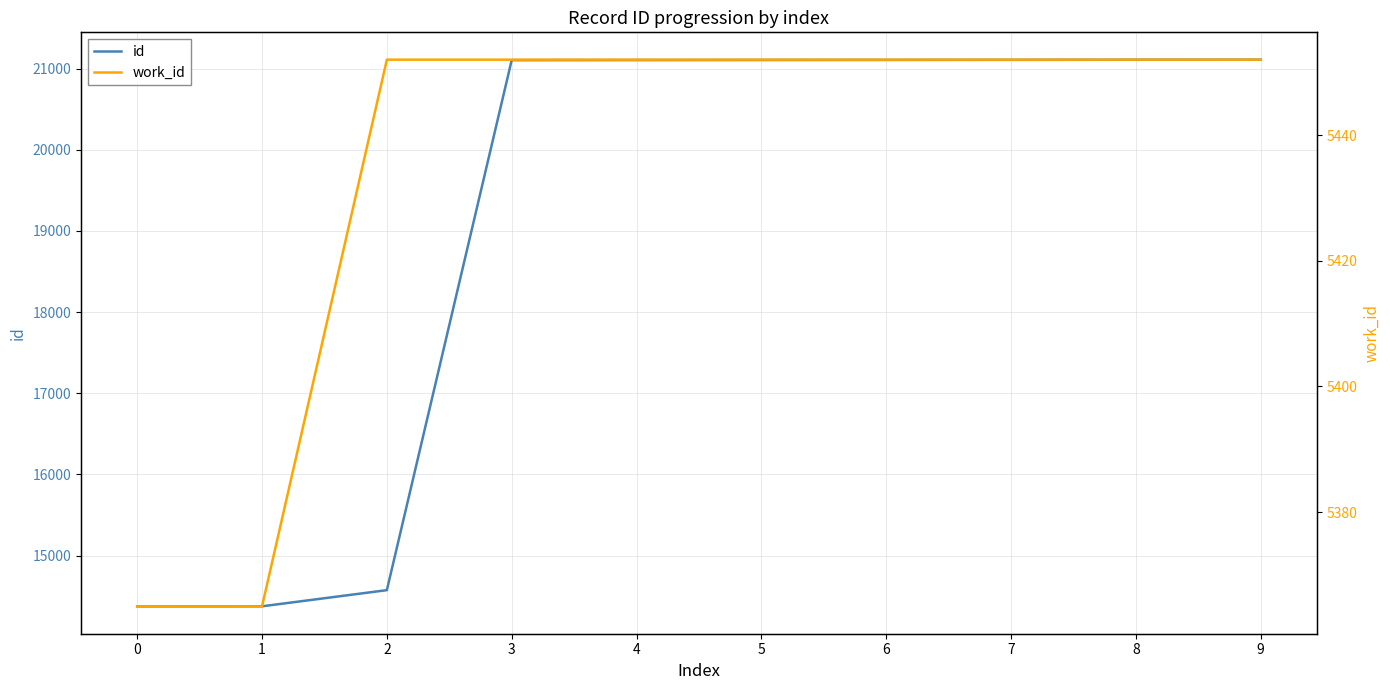

What is the sum of all id values?

191079